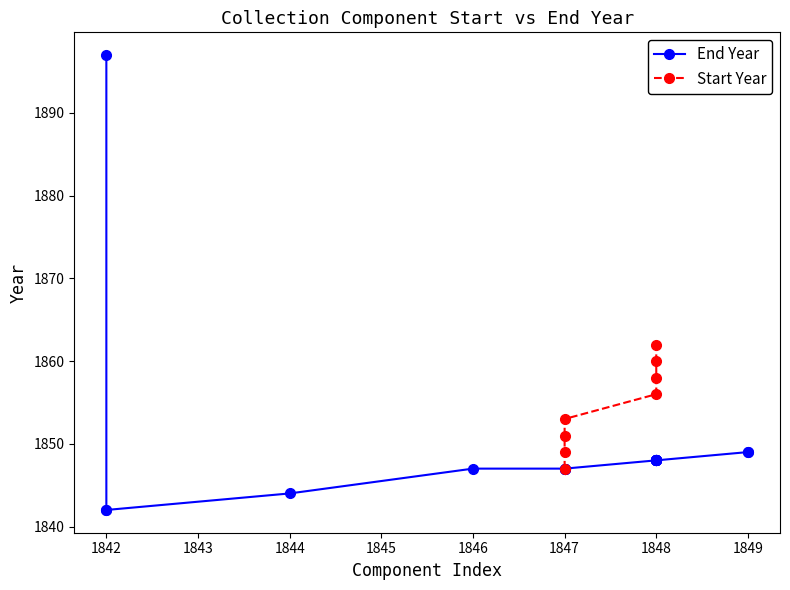

What is the minimum value shown in the chart?

1842